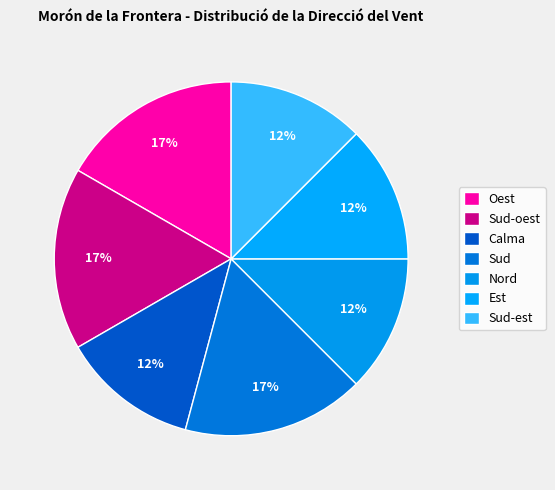

How many segments does this pie chart have?

7